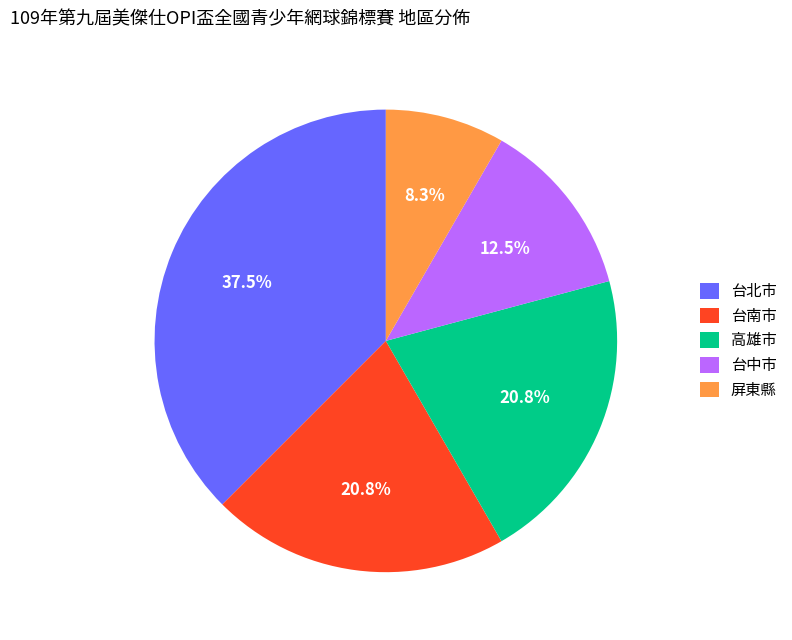

Count the number of slices in the pie.

5